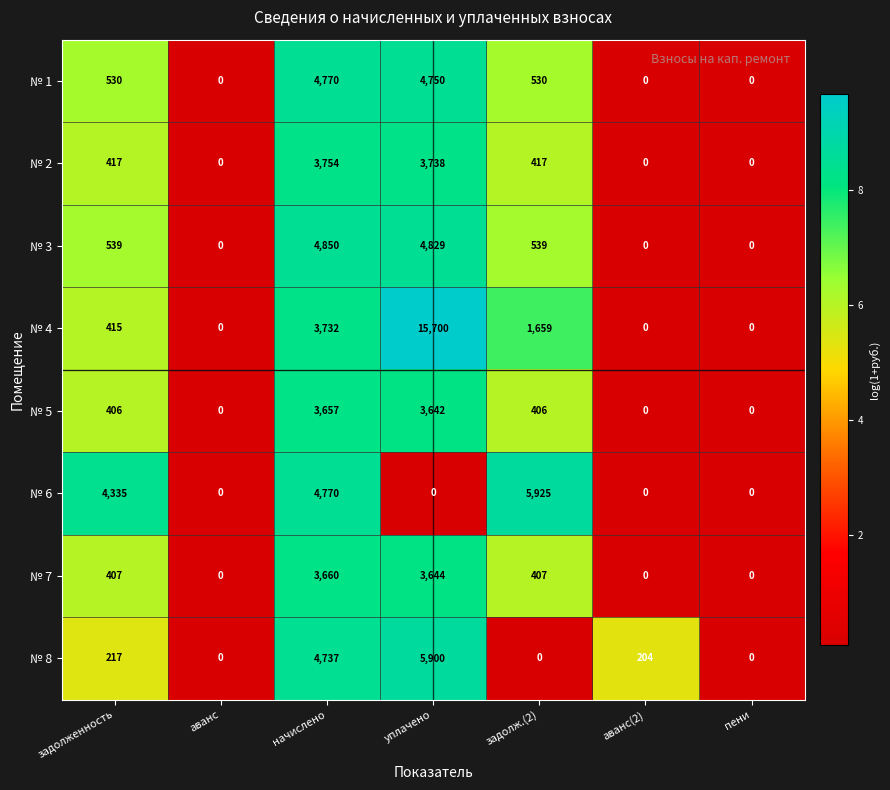

How many categories are shown in the chart?

7